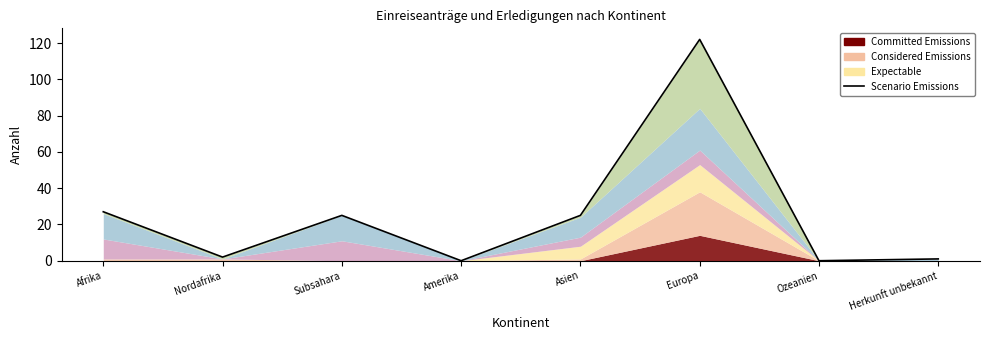

Reading left to right, what are all the values shown in this chart?

Afrika=27	Nordafrika=2	Subsahara=25	Amerika=0	Asien=25	Europa=122	Ozeanien=0	Herkunft unbekannt=1